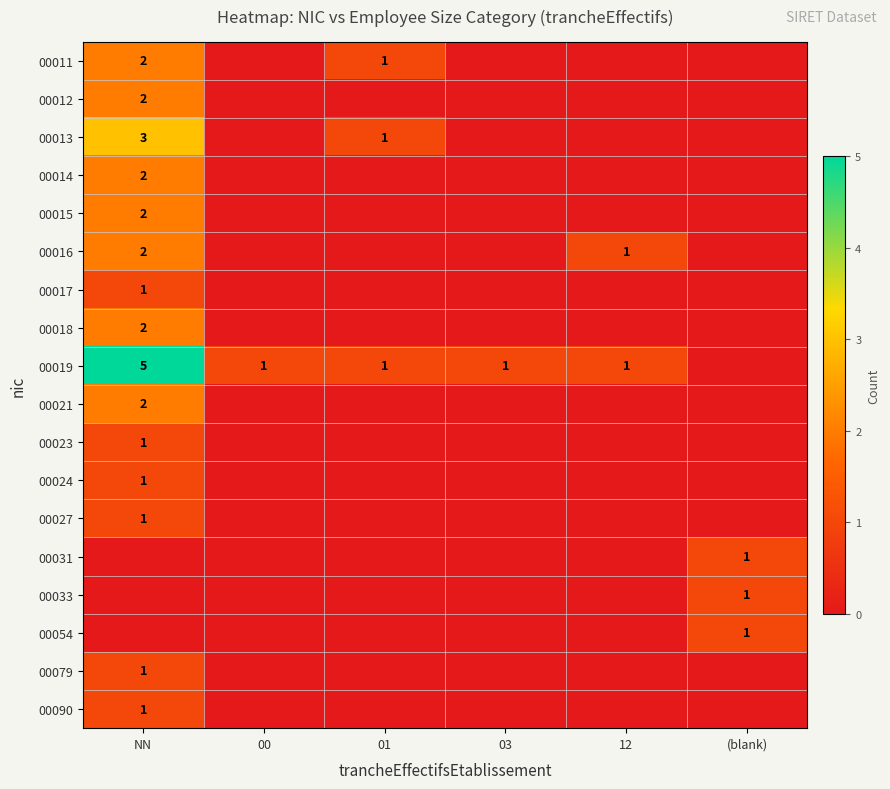

At which category is the sum across all series the highest?

NN